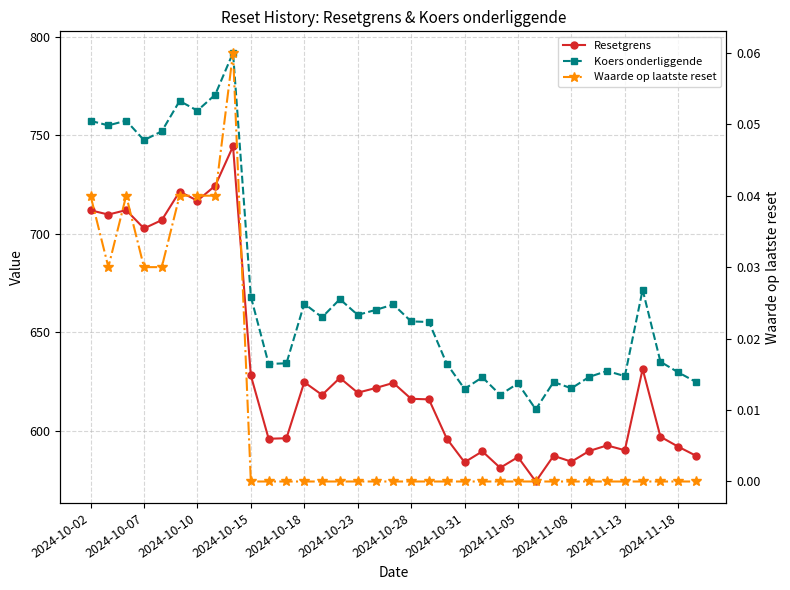

Is the value of Waarde op laatste reset at 2024-10-10 greater than the value of Koers onderliggende at 2024-11-08?

No